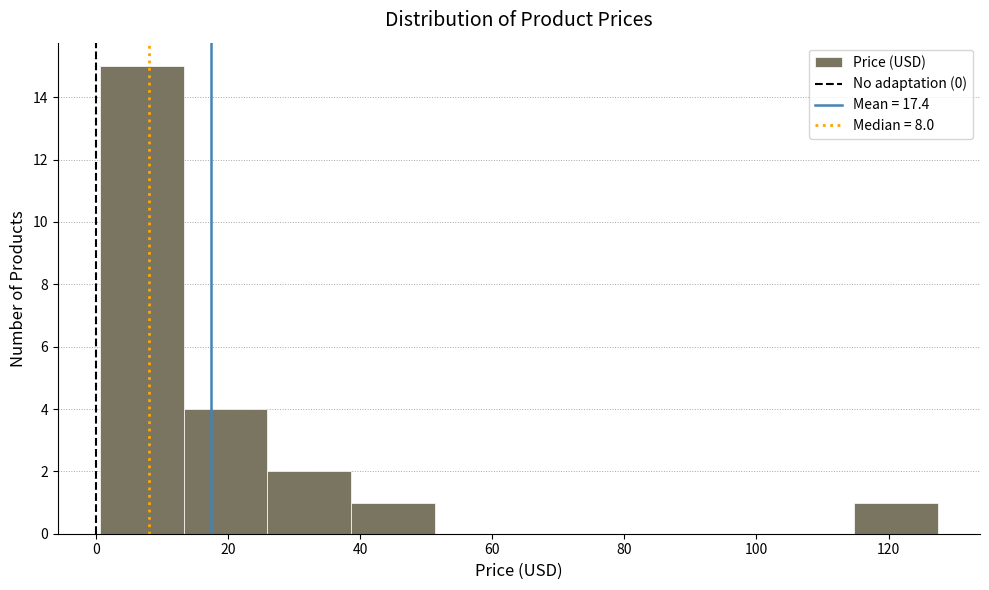

Which range on the x-axis has the tallest bar?

0 to 14